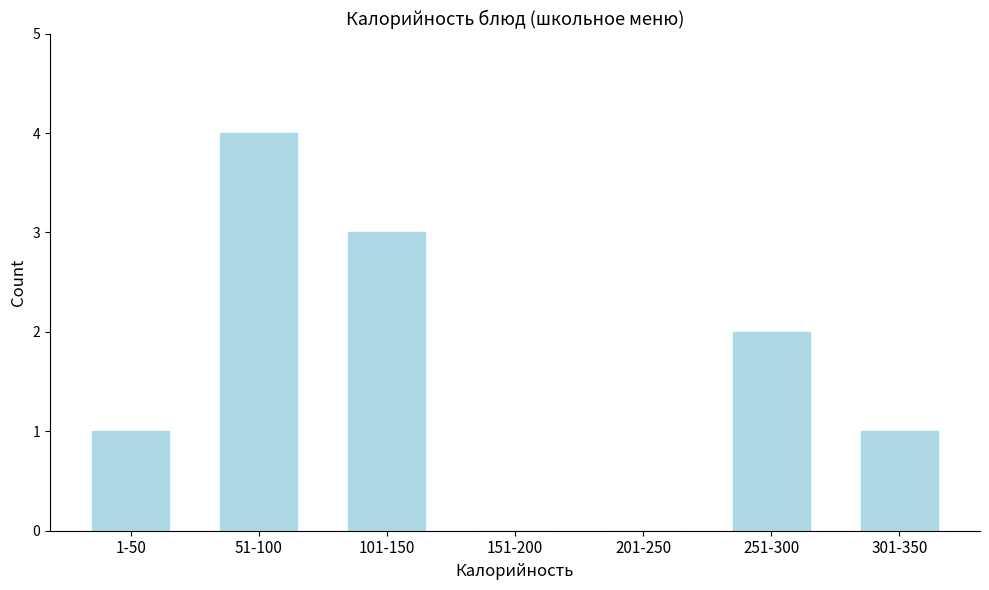

Reading left to right, what are all the values shown in this chart?

1-50=1	51-100=4	101-150=3	151-200=0	201-250=0	251-300=2	301-350=1